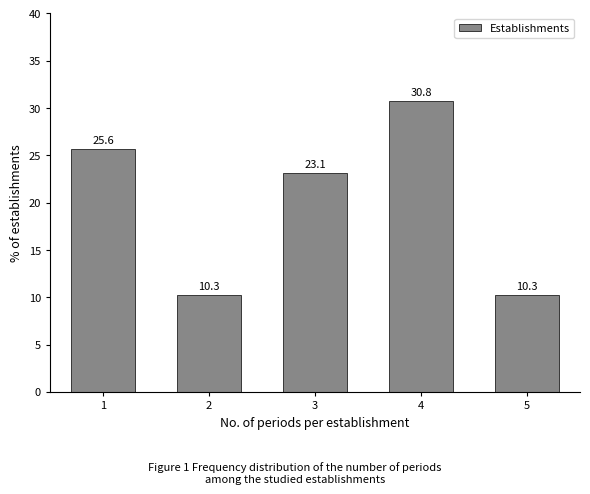

Reading right to left, list all the values displayed in this chart.

10.3	30.8	23.1	10.3	25.6